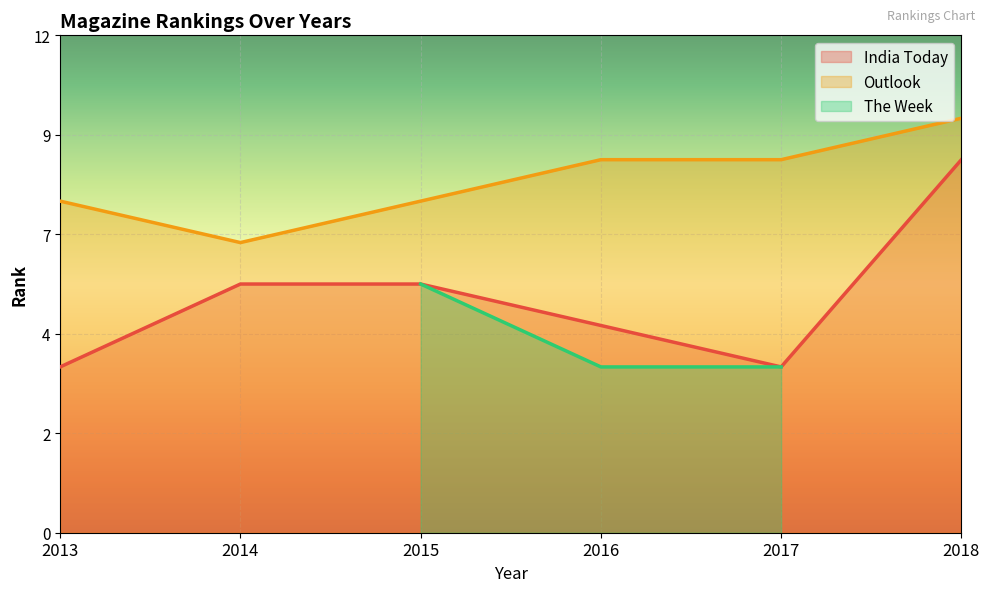

Between 2016 and 2017, which is larger?

2016